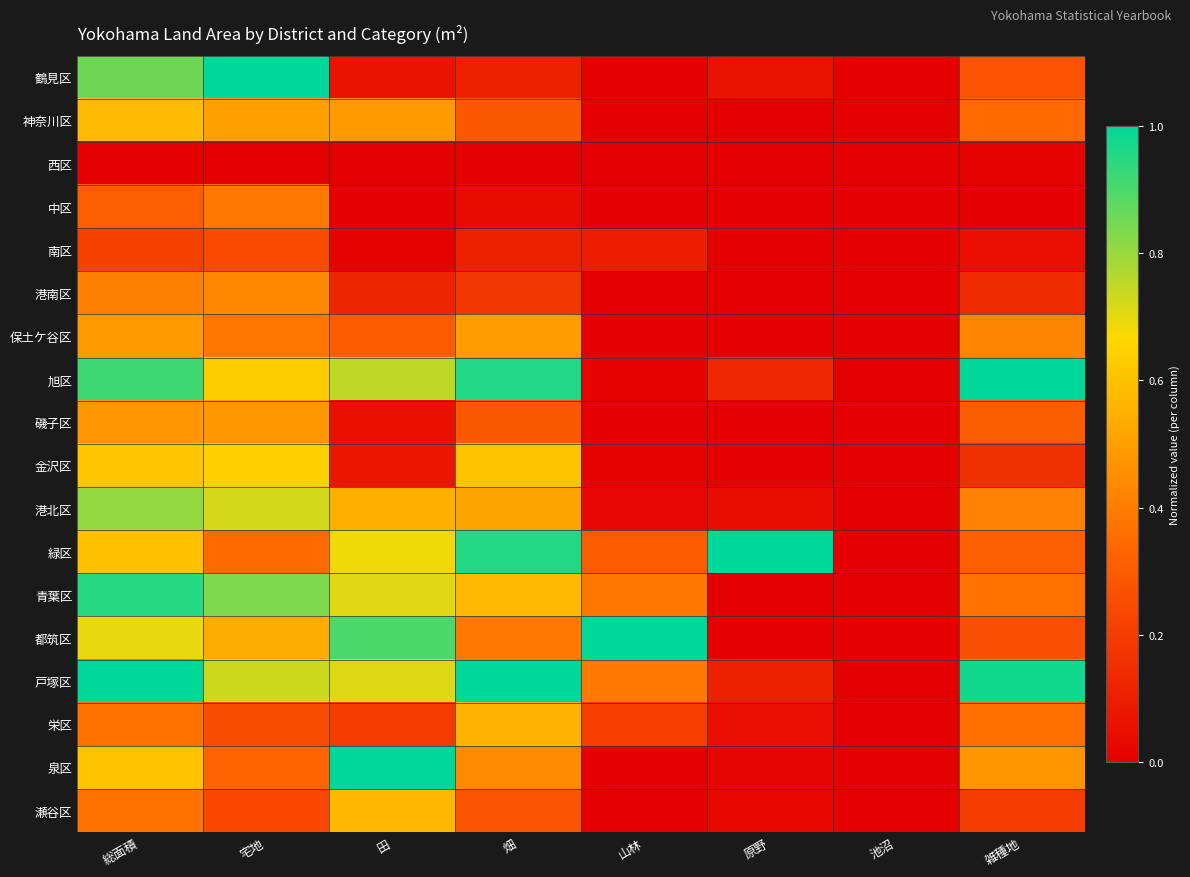

Reading left to right, what are all the values shown in this chart?

鶴見区: 総面積=0.9	宅地=1.0	田=0.1	畑=0.1	山林=0.0	原野=0.1	池沼=0.0	雑種地=0.3
神奈川区: 総面積=0.6	宅地=0.5	田=0.5	畑=0.3	山林=0.0	原野=0.0	池沼=0.0	雑種地=0.3
西区: 総面積=0.0	宅地=0.0	田=0.0	畑=0.0	山林=0.0	原野=0.0	池沼=0.0	雑種地=0.0
中区: 総面積=0.3	宅地=0.4	田=0.0	畑=0.0	山林=0.0	原野=0.0	池沼=0.0	雑種地=0.0
南区: 総面積=0.2	宅地=0.2	田=0.0	畑=0.1	山林=0.1	原野=0.0	池沼=0.0	雑種地=0.0
港南区: 総面積=0.4	宅地=0.4	田=0.1	畑=0.2	山林=0.0	原野=0.0	池沼=0.0	雑種地=0.1
保土ケ谷区: 総面積=0.5	宅地=0.4	田=0.3	畑=0.5	山林=0.0	原野=0.0	池沼=0.0	雑種地=0.4
旭区: 総面積=0.9	宅地=0.6	田=0.8	畑=1.0	山林=0.0	原野=0.1	池沼=0.0	雑種地=1.0
磯子区: 総面積=0.5	宅地=0.5	田=0.1	畑=0.3	山林=0.0	原野=0.0	池沼=0.0	雑種地=0.3
金沢区: 総面積=0.6	宅地=0.6	田=0.1	畑=0.6	山林=0.0	原野=0.0	池沼=0.0	雑種地=0.2
港北区: 総面積=0.8	宅地=0.7	田=0.5	畑=0.5	山林=0.0	原野=0.0	池沼=0.0	雑種地=0.4
緑区: 総面積=0.6	宅地=0.3	田=0.7	畑=1.0	山林=0.3	原野=1.0	池沼=0.0	雑種地=0.3
青葉区: 総面積=1.0	宅地=0.8	田=0.7	畑=0.6	山林=0.4	原野=0.0	池沼=0.0	雑種地=0.4
都筑区: 総面積=0.7	宅地=0.5	田=0.9	畑=0.4	山林=1.0	原野=0.0	池沼=0.0	雑種地=0.3
戸塚区: 総面積=1.0	宅地=0.7	田=0.7	畑=1.0	山林=0.4	原野=0.1	池沼=0.0	雑種地=1.0
栄区: 総面積=0.4	宅地=0.3	田=0.2	畑=0.6	山林=0.2	原野=0.0	池沼=0.0	雑種地=0.4
泉区: 総面積=0.6	宅地=0.3	田=1.0	畑=0.4	山林=0.0	原野=0.0	池沼=0.0	雑種地=0.5
瀬谷区: 総面積=0.4	宅地=0.2	田=0.6	畑=0.3	山林=0.0	原野=0.0	池沼=0.0	雑種地=0.2